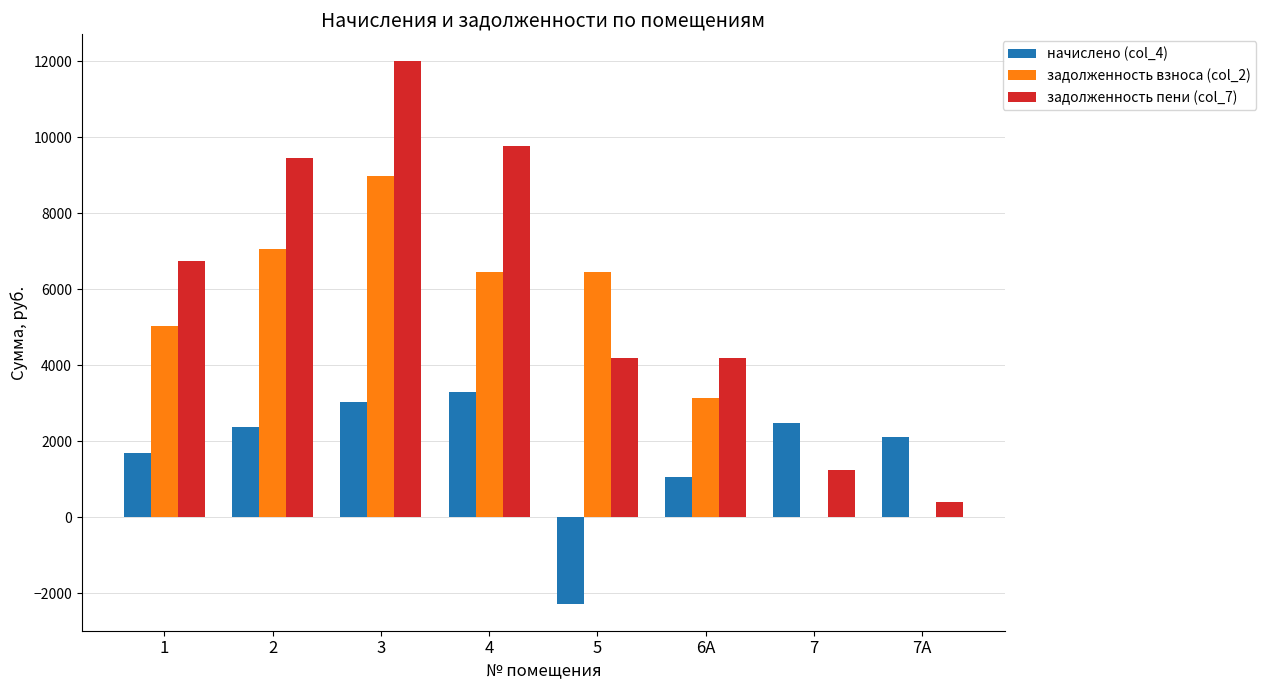

What is the spread (max minus min) of values at 5?

8735.8